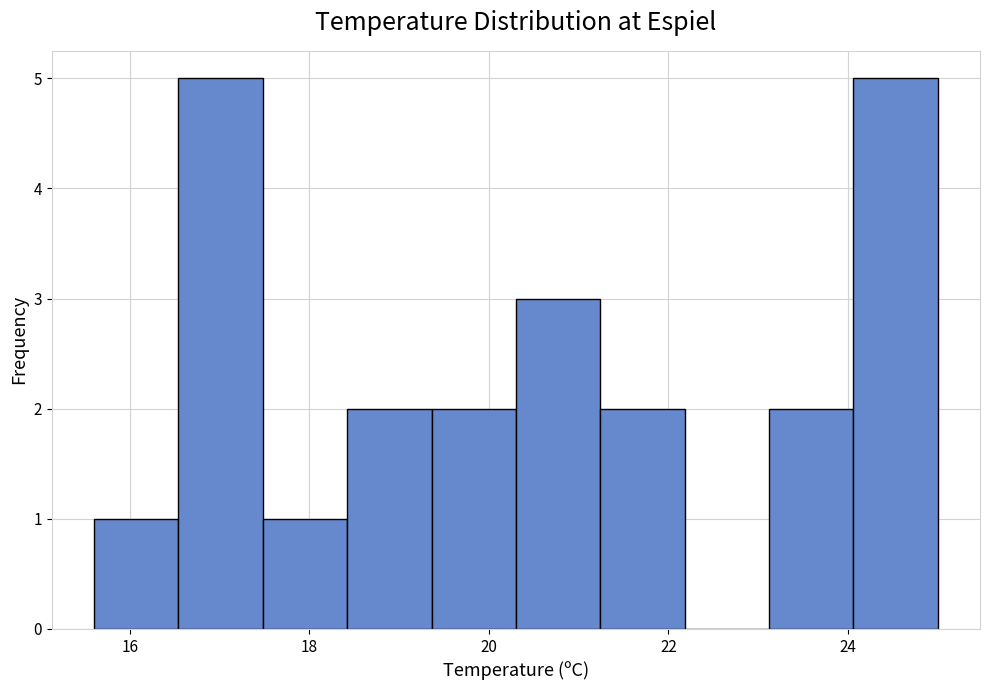

How tall is the bar that spans 23.12 to 24.06 on the x-axis? Neither the bar edges nor the heights are printed on the chart, so give them approximately, as read against the axes.

2